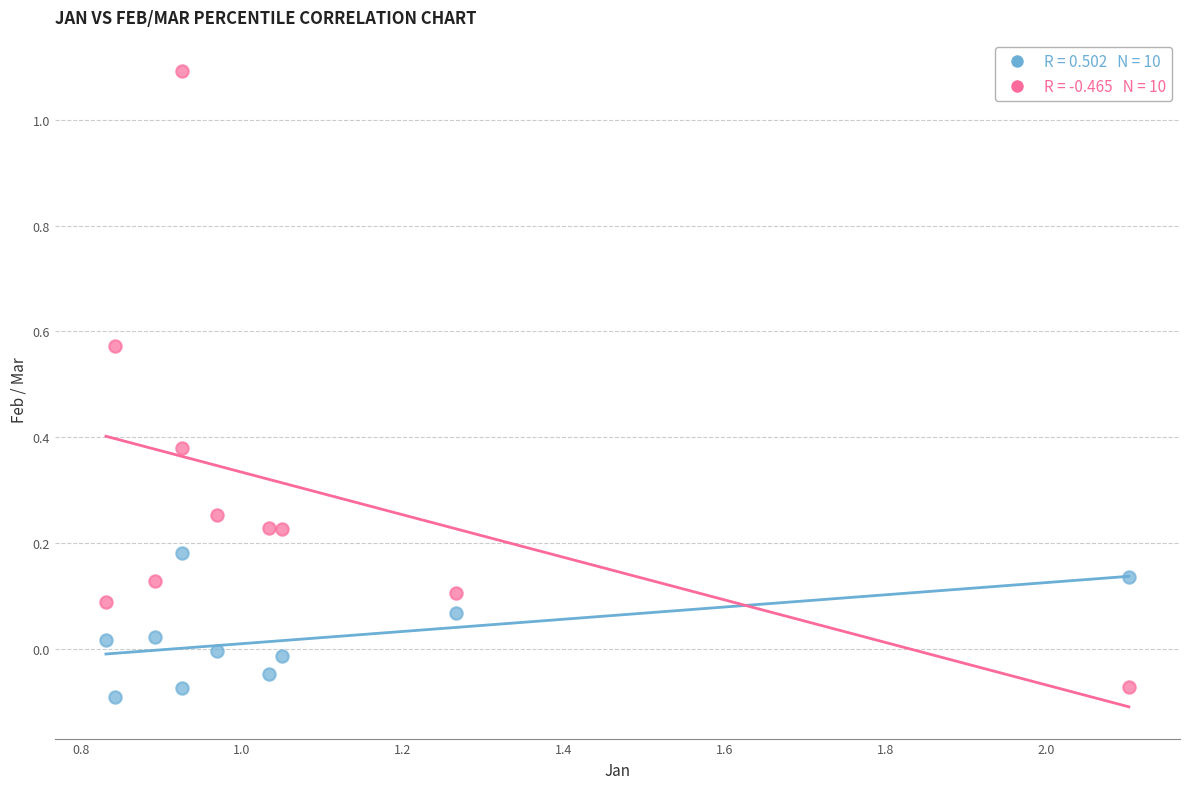

Across all data points, what is the range of Y values (max minus min)?

1.2